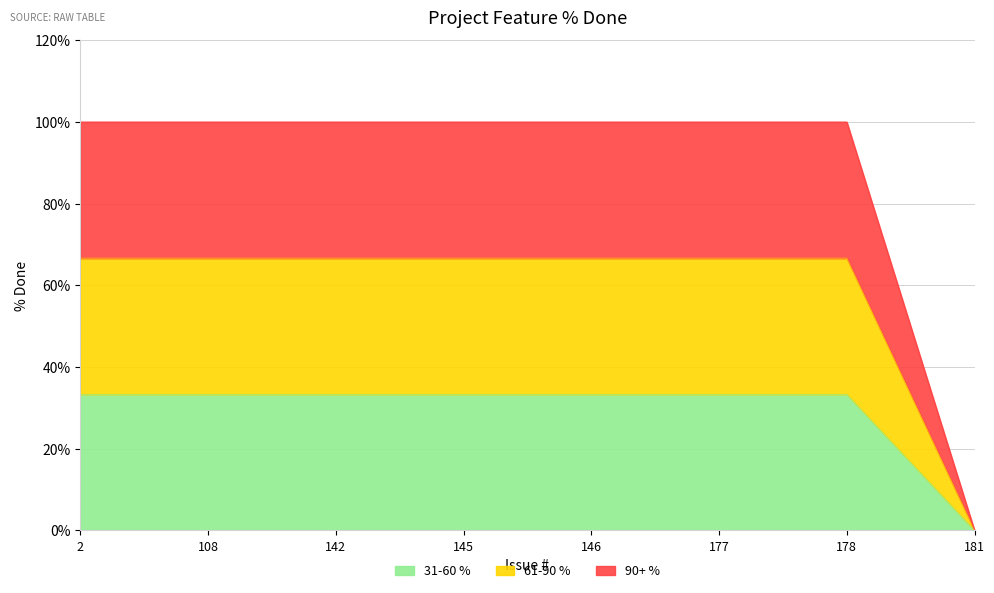

How many lines are shown in the chart?

3